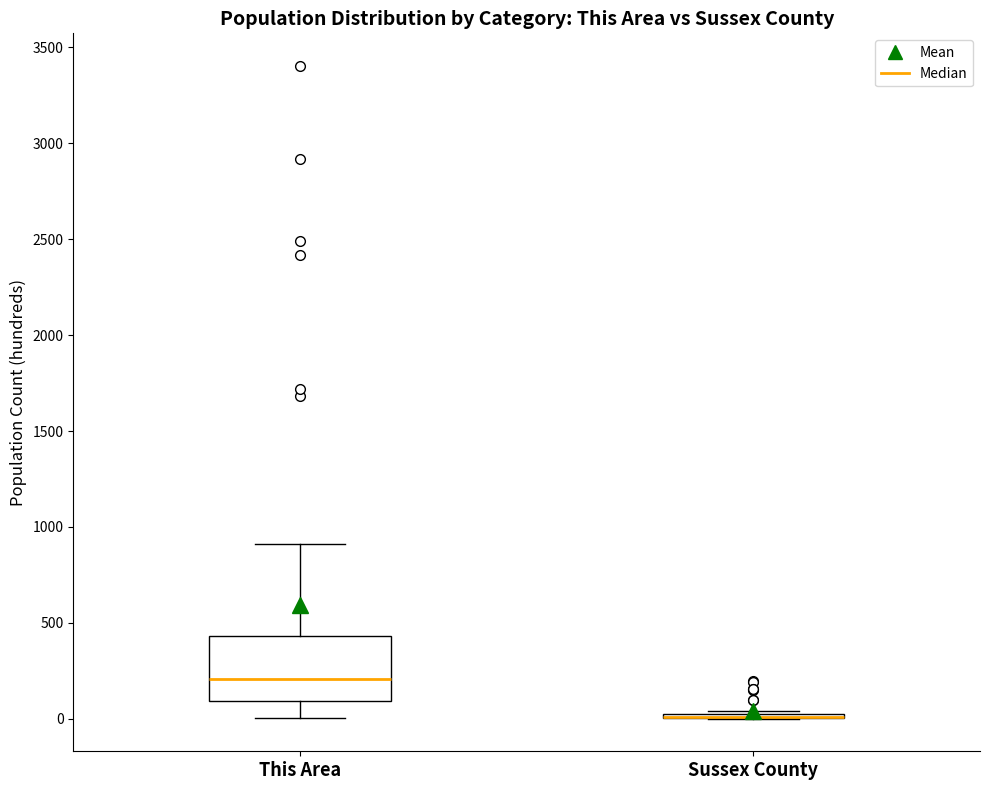

Reading left to right, transcribe this box plot: for each box, give where its median line is, the range the box spans, and where its two whiskers end, as read against the y-axis. The values are not printed on the chart, so give them approximately, as read against the axis.

This Area: median 200, box 100 to 450, whiskers 0 to 900
Sussex County: box collapsed to a line at 0, whiskers 0 to 50